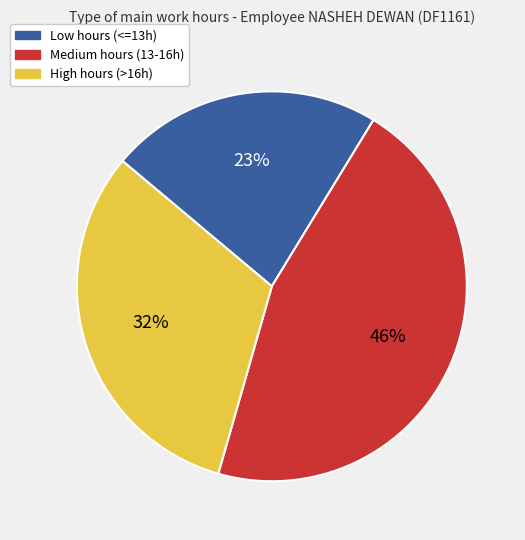

Is it true that High hours (>16h) is 23% of the pie?

False